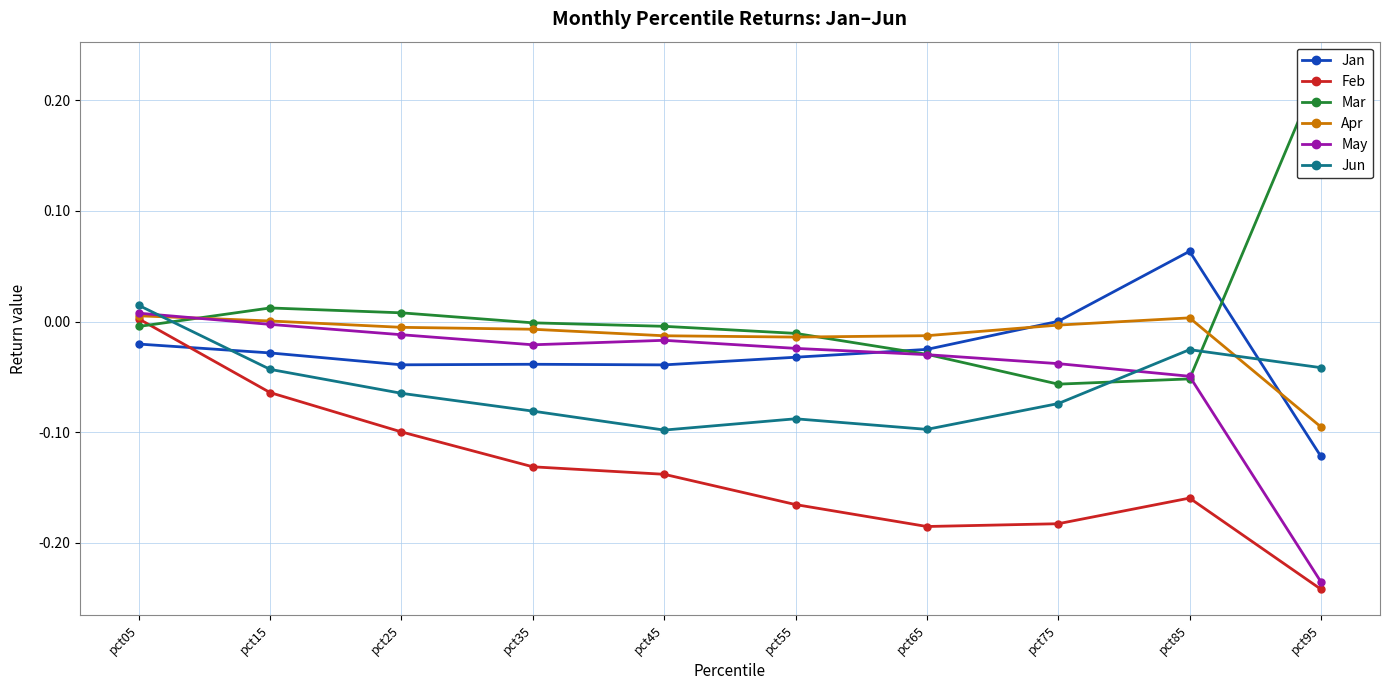

True or false: Apr and Feb intersect in this chart.

False